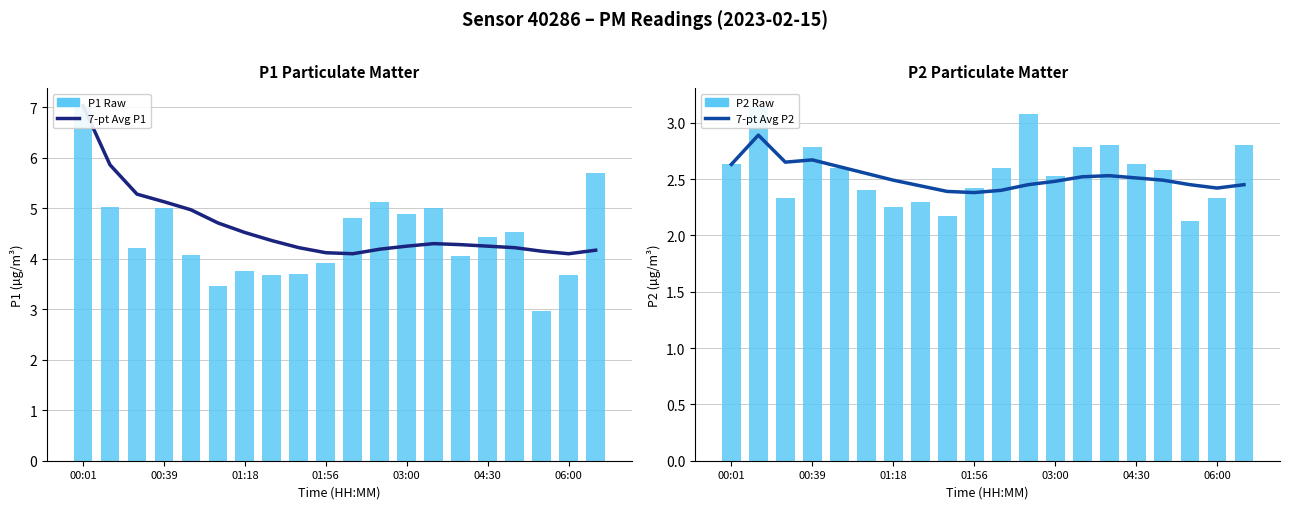

What is the sum of the P2 Raw values at 04:30 and 17?

4.5